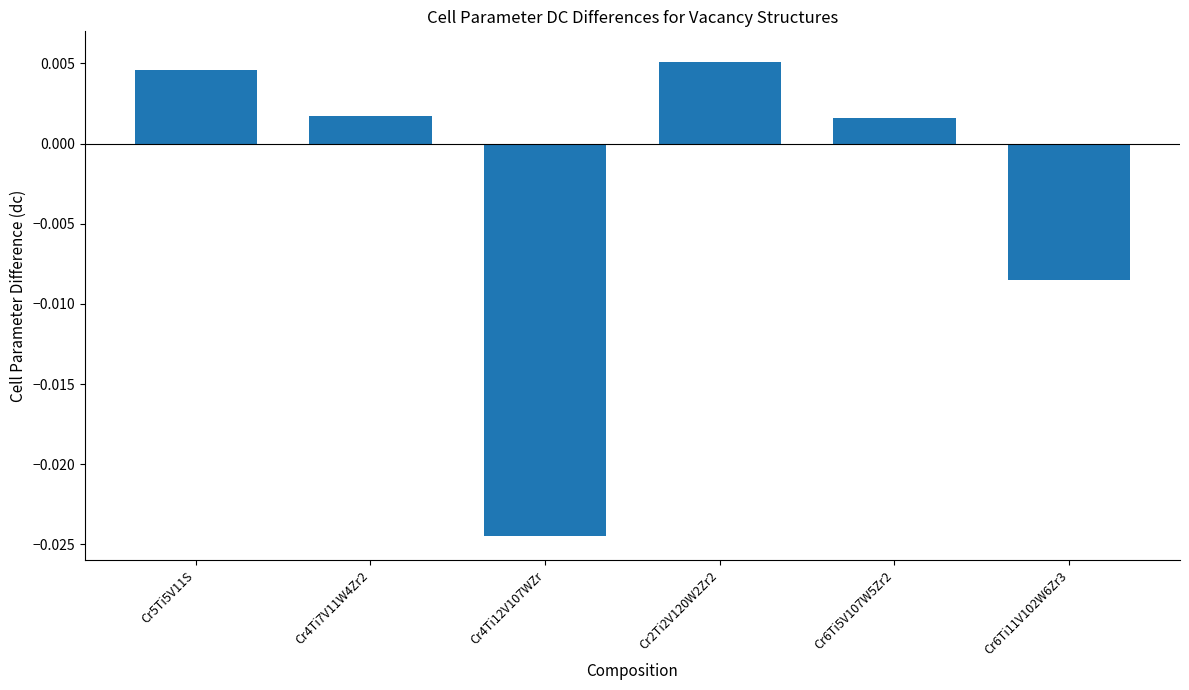

How many categories are shown in the chart?

6